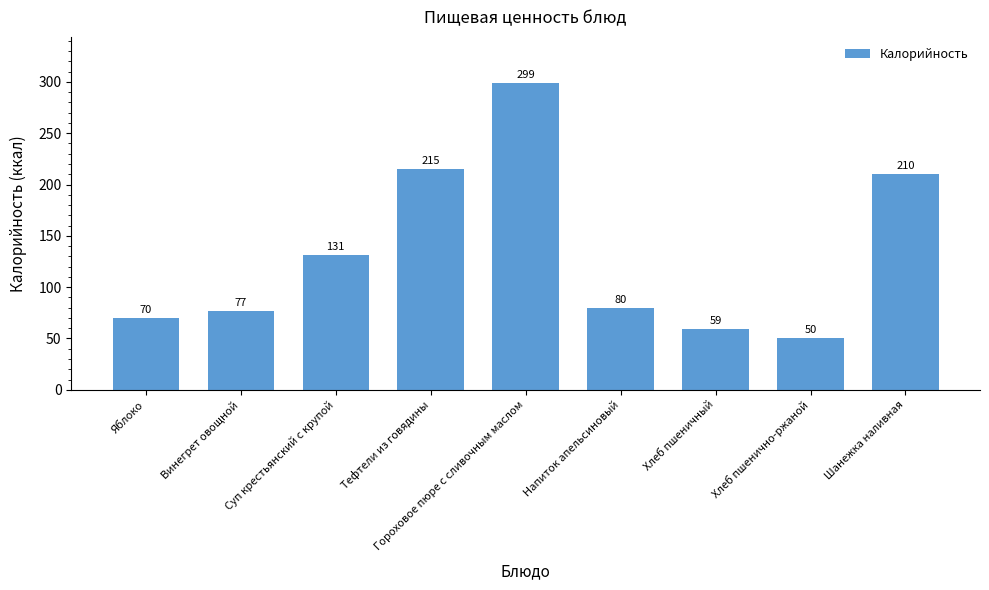

Reading right to left, transcribe all the data shown in this chart.

210	50	59	80	299	215	131	77	70